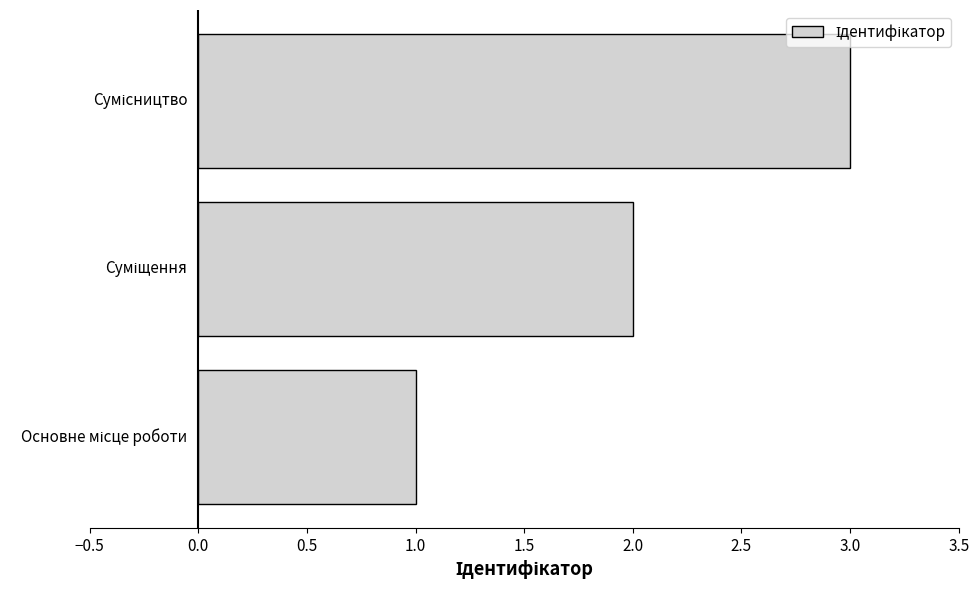

What is the greatest value displayed?

3